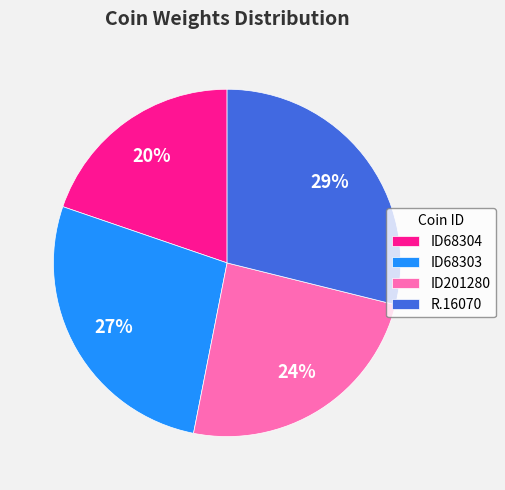

Do ID68304 and ID201280 together represent more than half of the pie?

No